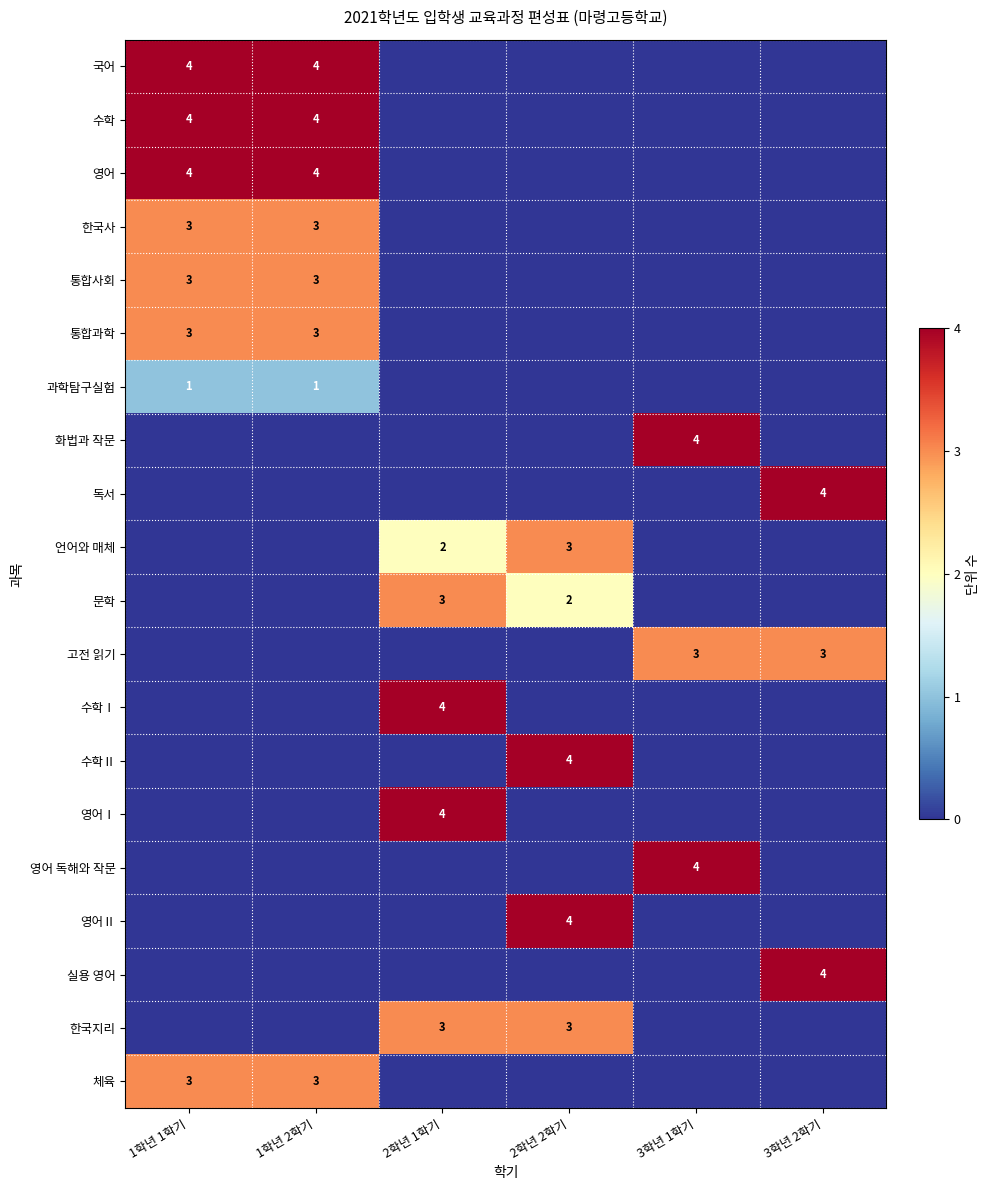

How many categories are shown in the chart?

6